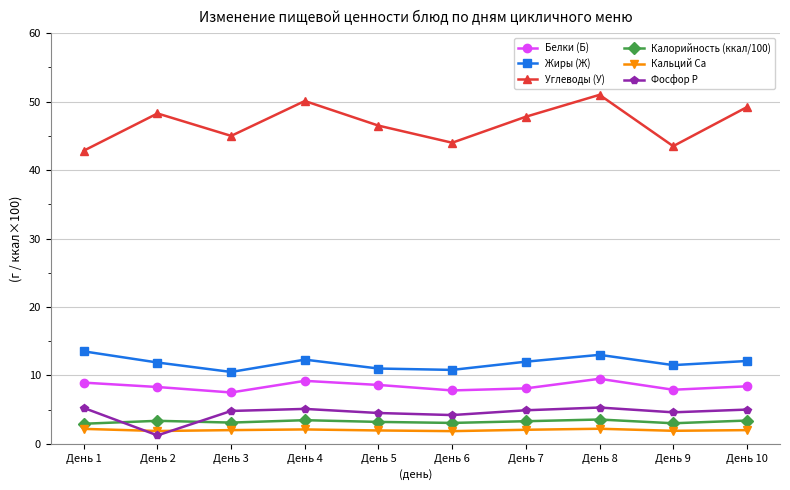

Count the number of categories in the chart.

10